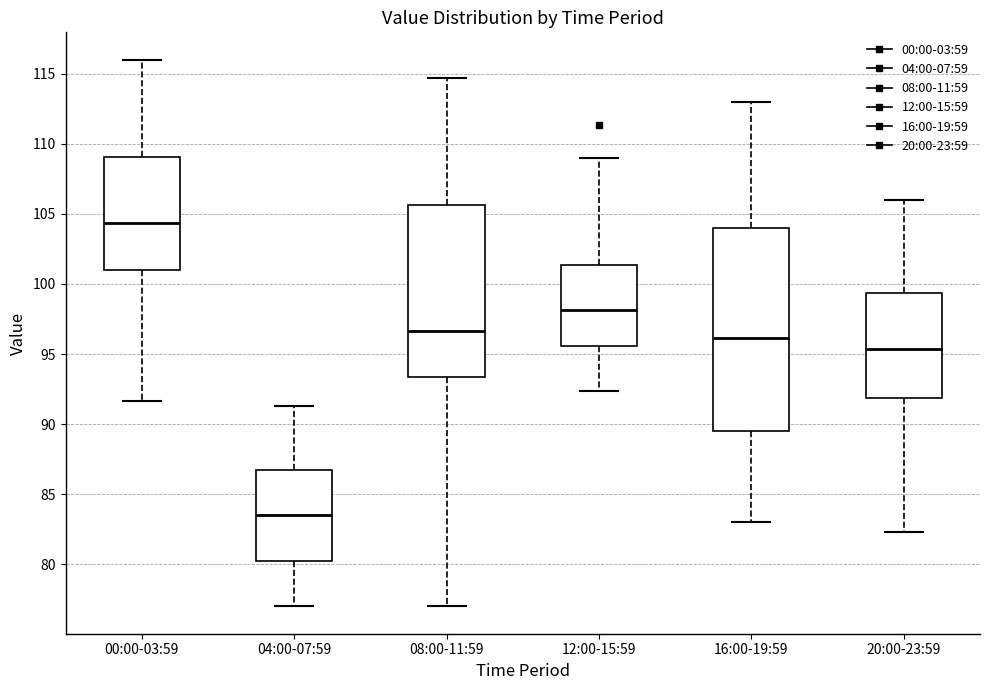

Reading left to right, transcribe this box plot: for each box, give where its median line is, the range the box spans, and where its two whiskers end, as read against the y-axis. The values are not printed on the chart, so give them approximately, as read against the axis.

00:00-03:59: median 104.5, box 101.0 to 109.0, whiskers 91.5 to 116.0
04:00-07:59: median 83.5, box 80.0 to 87.0, whiskers 77.0 to 91.5
08:00-11:59: median 96.5, box 93.5 to 105.5, whiskers 77.0 to 114.5
12:00-15:59: median 98.0, box 95.5 to 101.5, whiskers 92.5 to 109.0
16:00-19:59: median 96.0, box 89.5 to 104.0, whiskers 83.0 to 113.0
20:00-23:59: median 95.5, box 92.0 to 99.5, whiskers 82.5 to 106.0